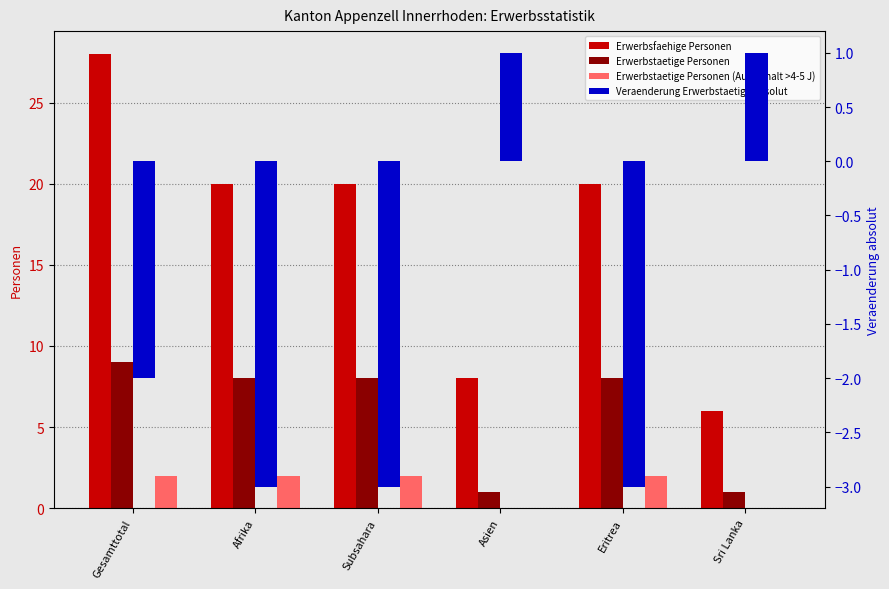

Which category has the highest value in the Erwerbstaetige Personen (Aufenthalt >4-5 J) series?

Gesamttotal